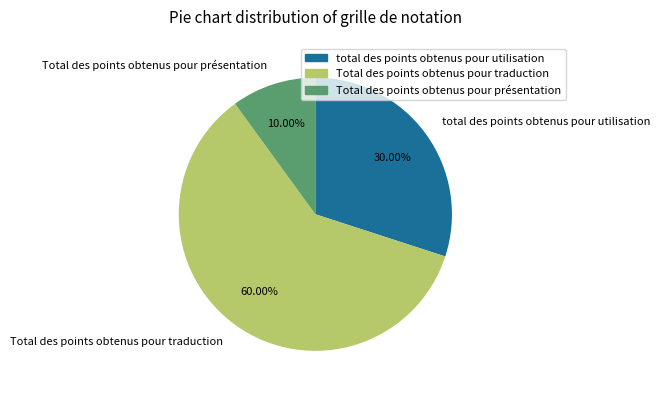

To the nearest percent, what is the difference between the Total des points obtenus pour présentation and Total des points obtenus pour traduction slice percentages?

50%